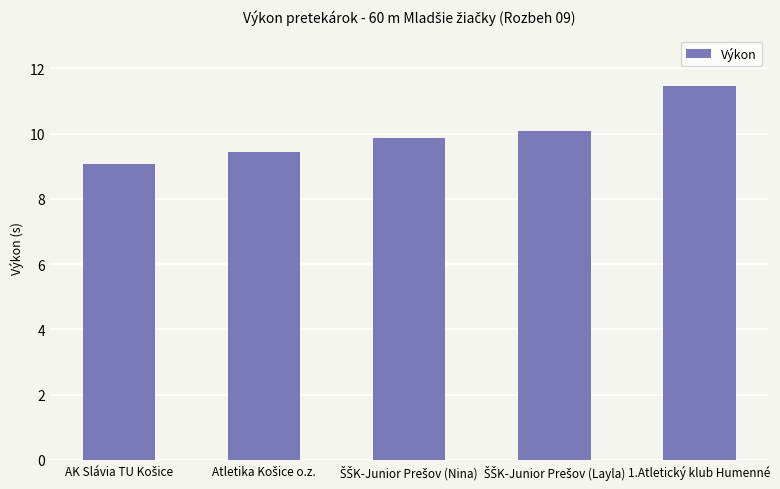

What is the difference between the maximum and second lowest values?

2.0